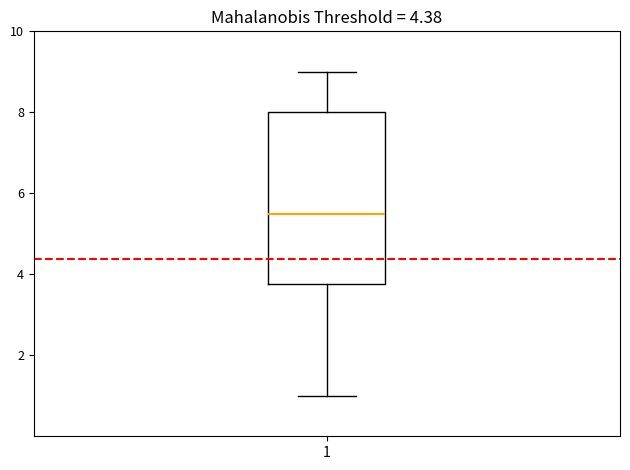

Where does the lower whisker of the box at x = 1 end on the y-axis? The values are not printed on the chart, so give them approximately, as read against the axis.

1.0